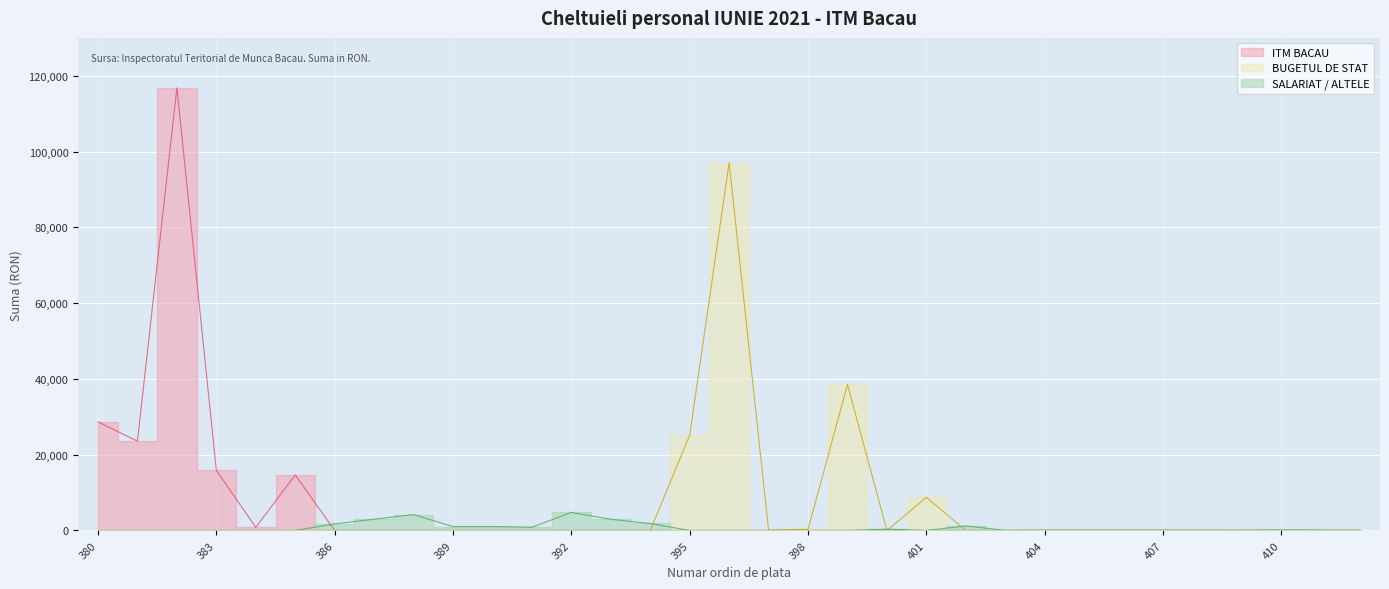

True or false: ITM BACAU and BUGETUL DE STAT cross at least once.

False